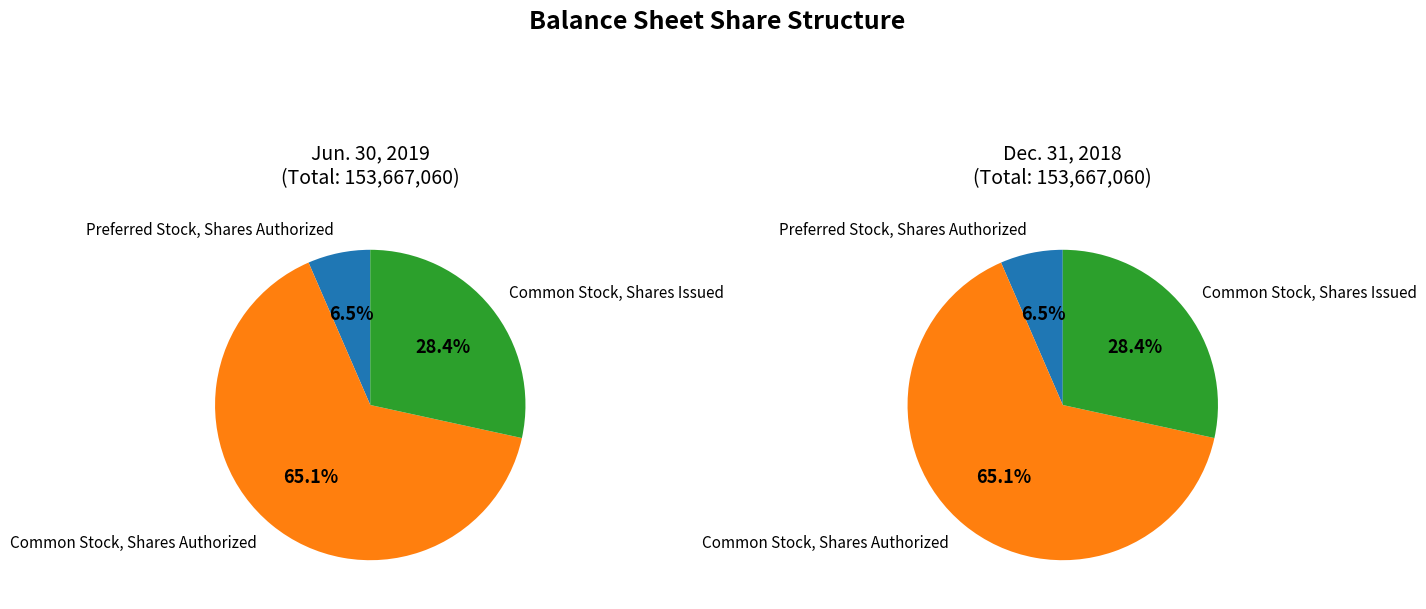

Which category has the biggest portion of the pie?

Common Stock, Shares Authorized